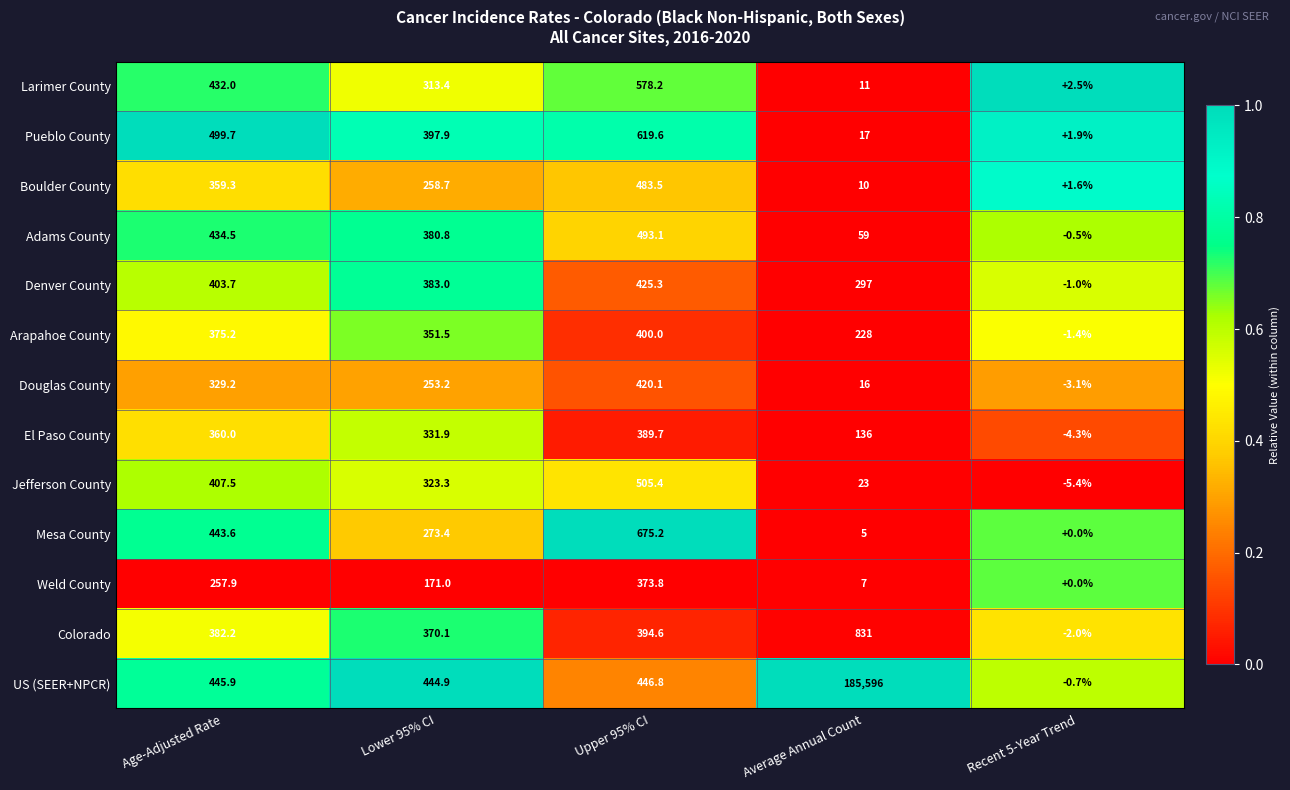

What is the average value of the Douglas County series?

203.1